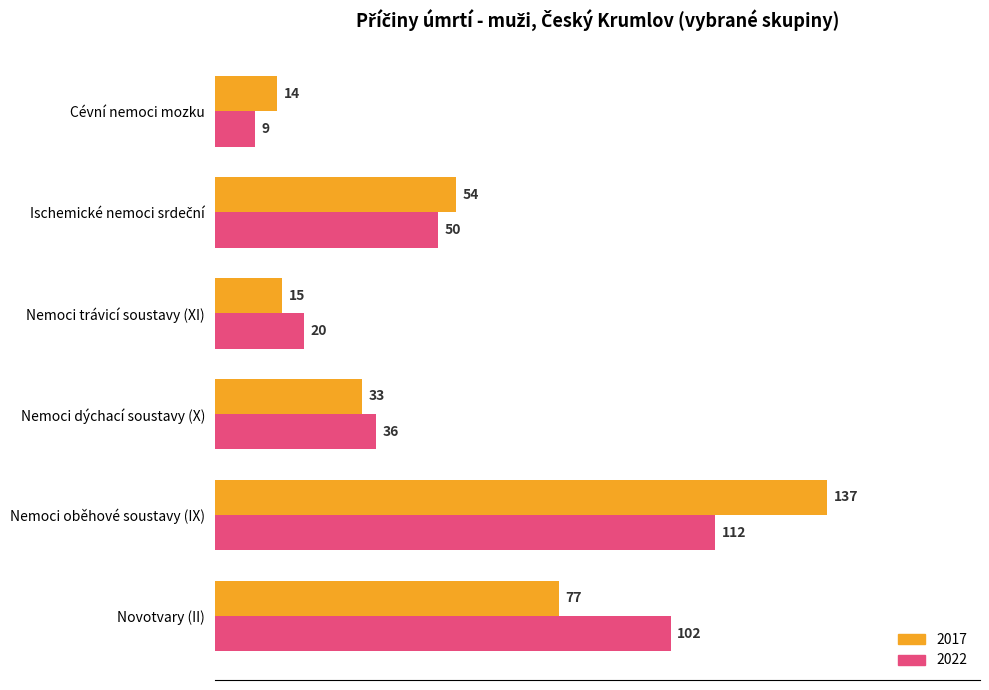

At which category is the sum across all series the highest?

Nemoci oběhové soustavy (IX)